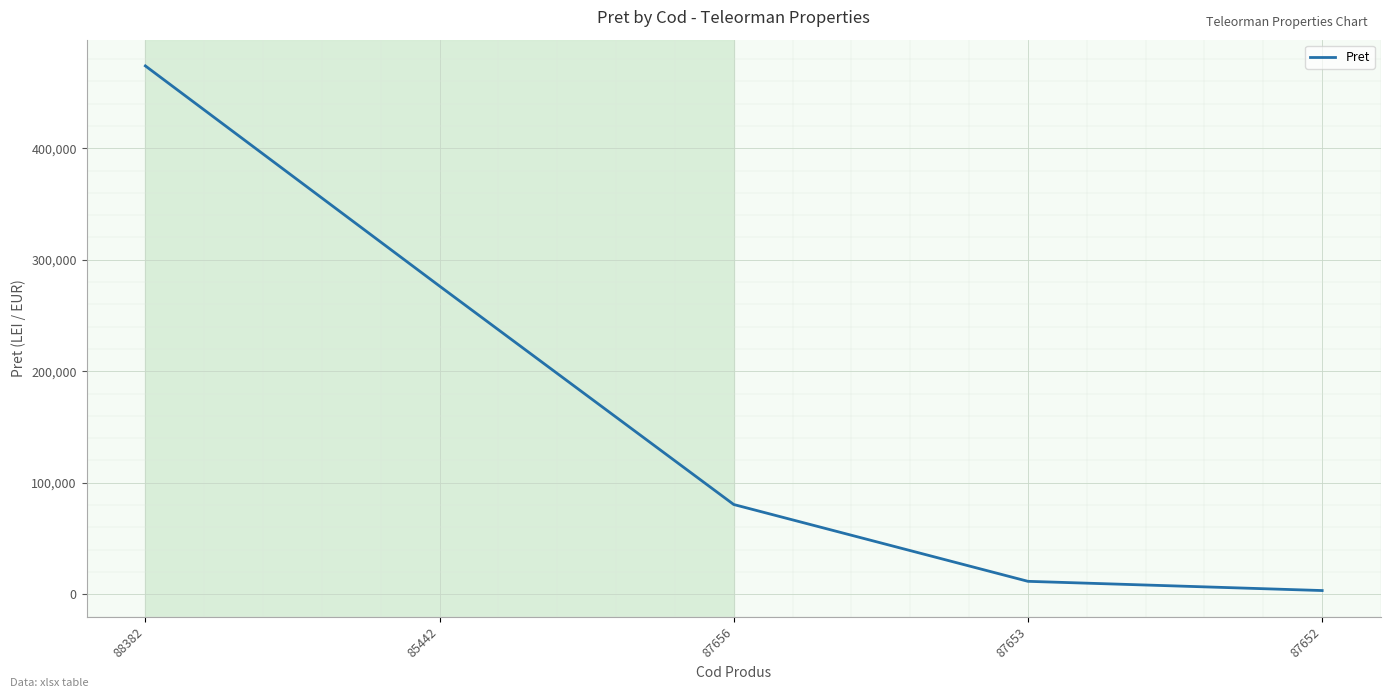

Which has a higher value, 88382 or 85442?

88382